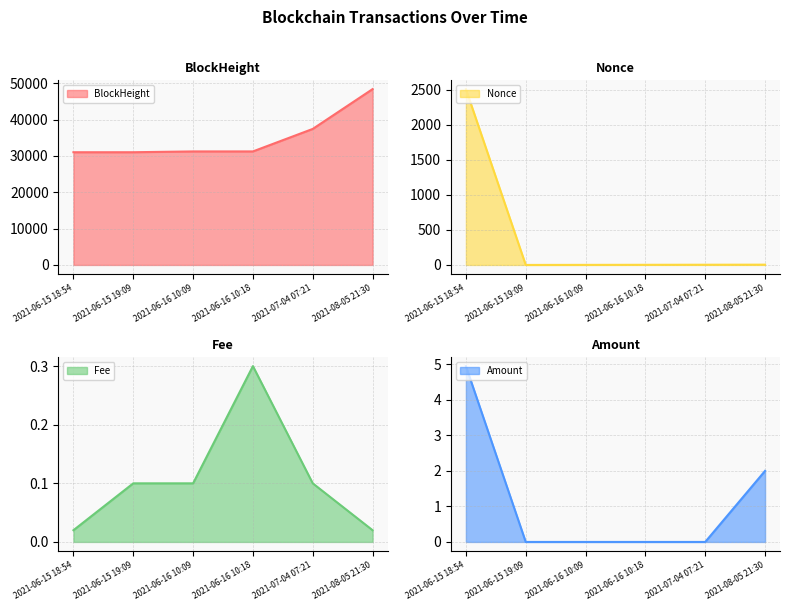

What position from the right is 2021-06-16 10:18?

3